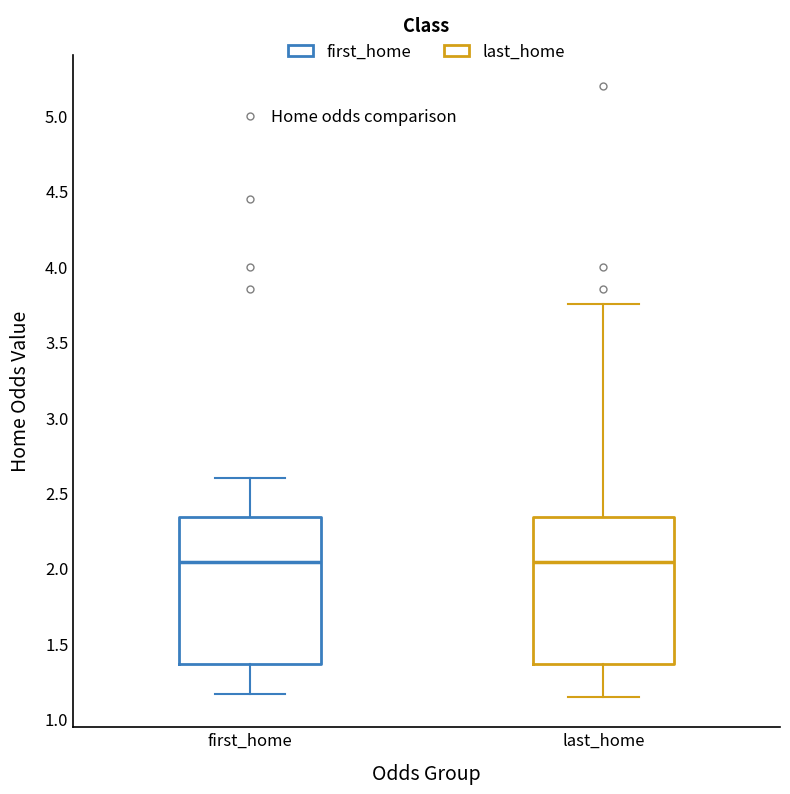

Where does the lower whisker of the box for last_home end on the y-axis? The values are not printed on the chart, so give them approximately, as read against the axis.

1.15